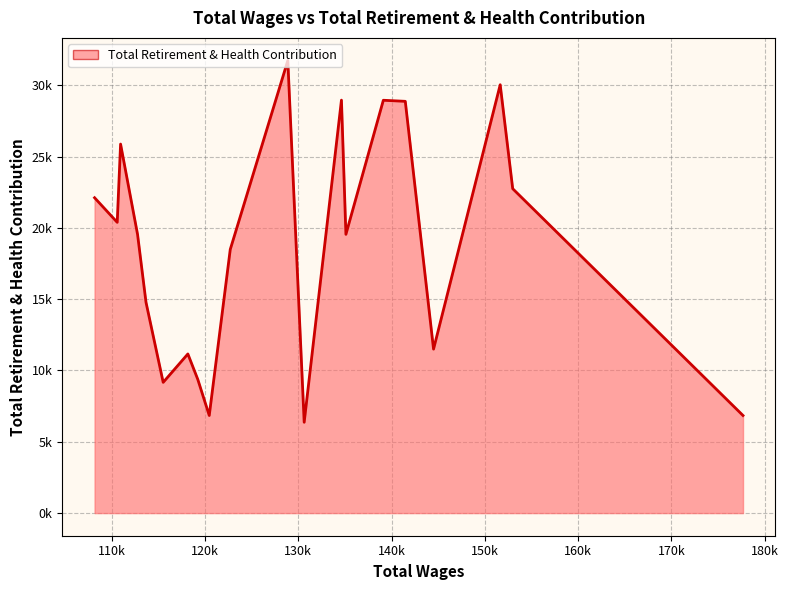

Is this an area chart (filled region under the line)?

Yes